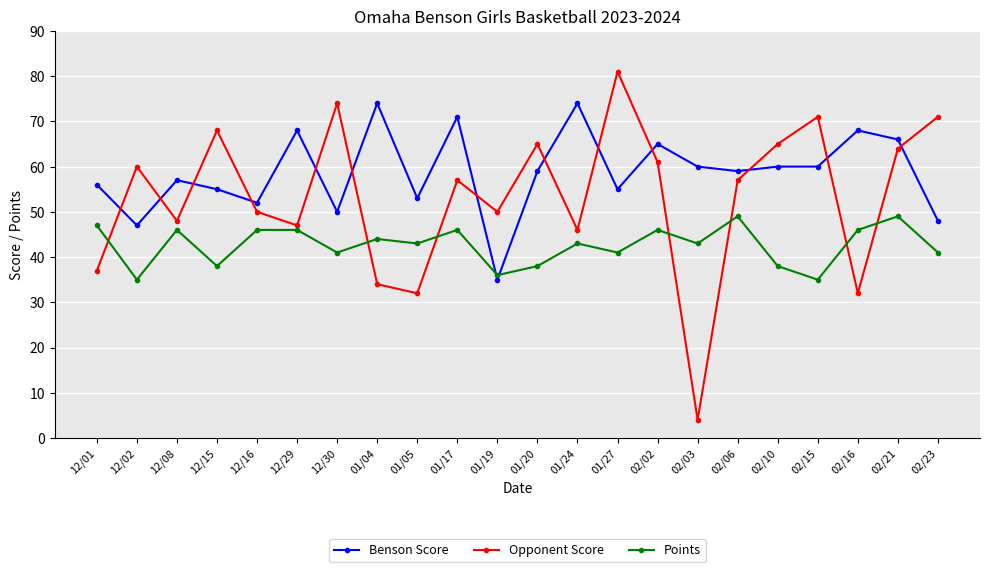

Reading left to right, list all the values displayed in this chart.

Benson Score: 56	47	57	55	52	68	50	74	53	71	35	59	74	55	65	60	59	60	60	68	66	48
Opponent Score: 37	60	48	68	50	47	74	34	32	57	50	65	46	81	61	4	57	65	71	32	64	71
Points: 47	35	46	38	46	46	41	44	43	46	36	38	43	41	46	43	49	38	35	46	49	41